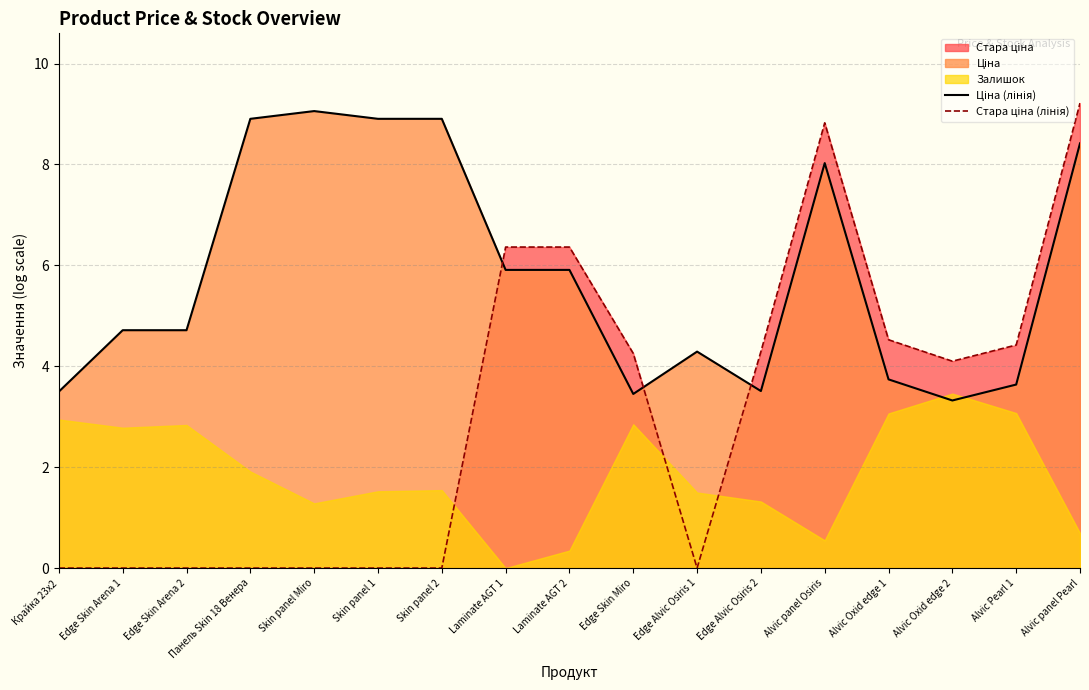

What is the maximum value for Стара ціна (лінія)?

9.2